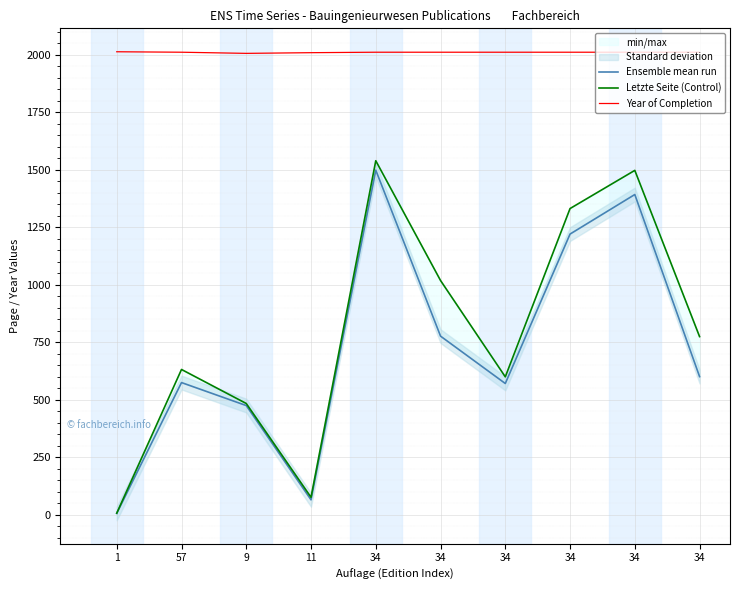

What is the sum of the Ensemble mean run values at 34 and 34?

1994